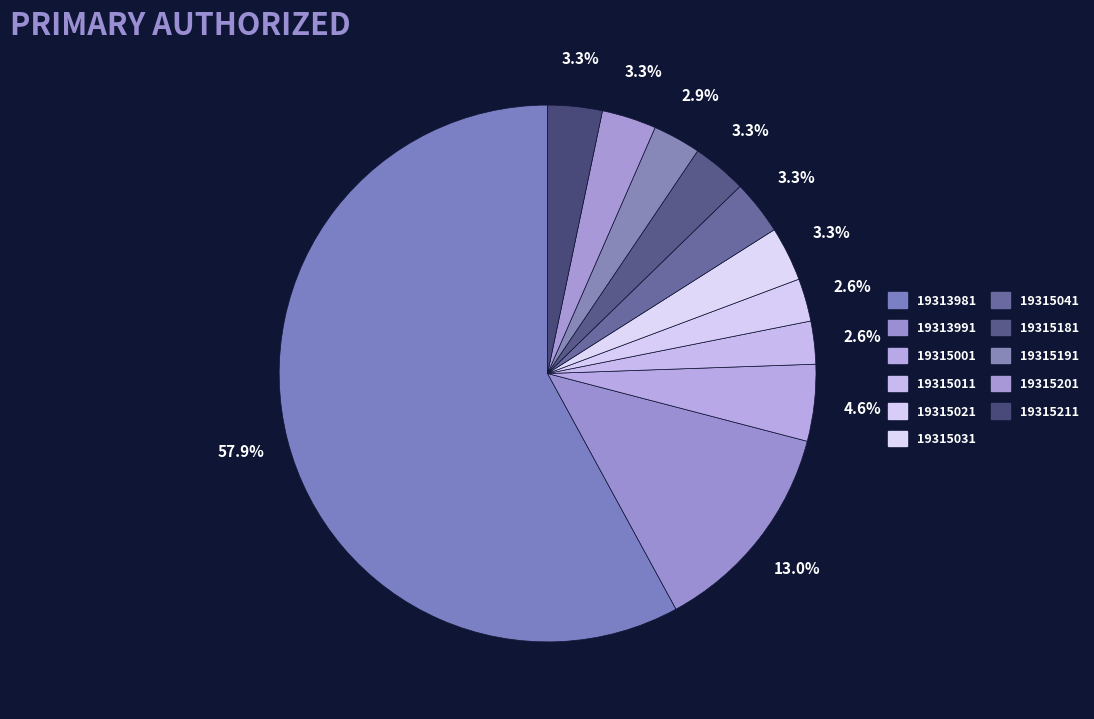

Is there a majority slice in this chart?

Yes